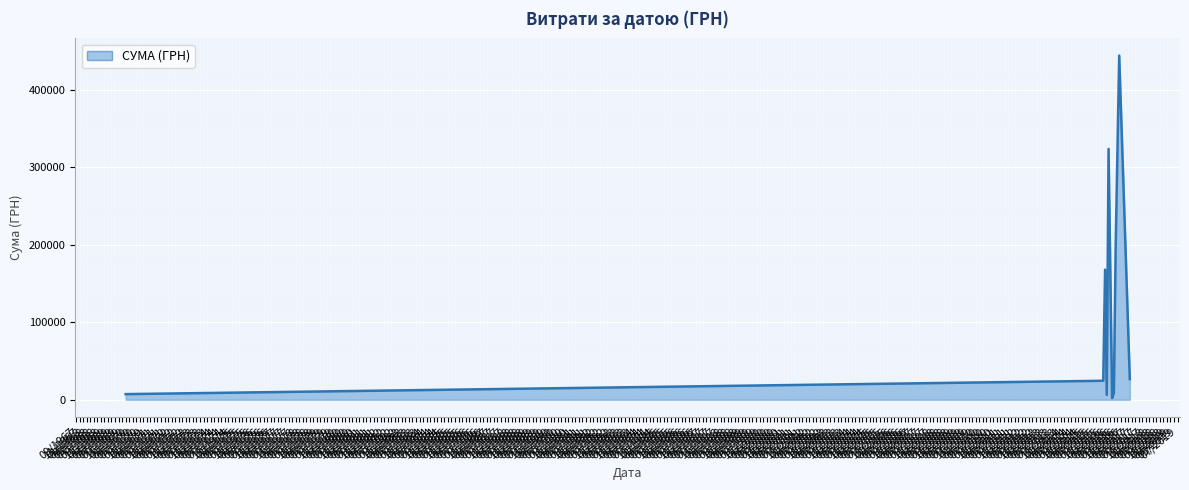

How many interior local valleys (lower than both neighbors) does the data have?

2